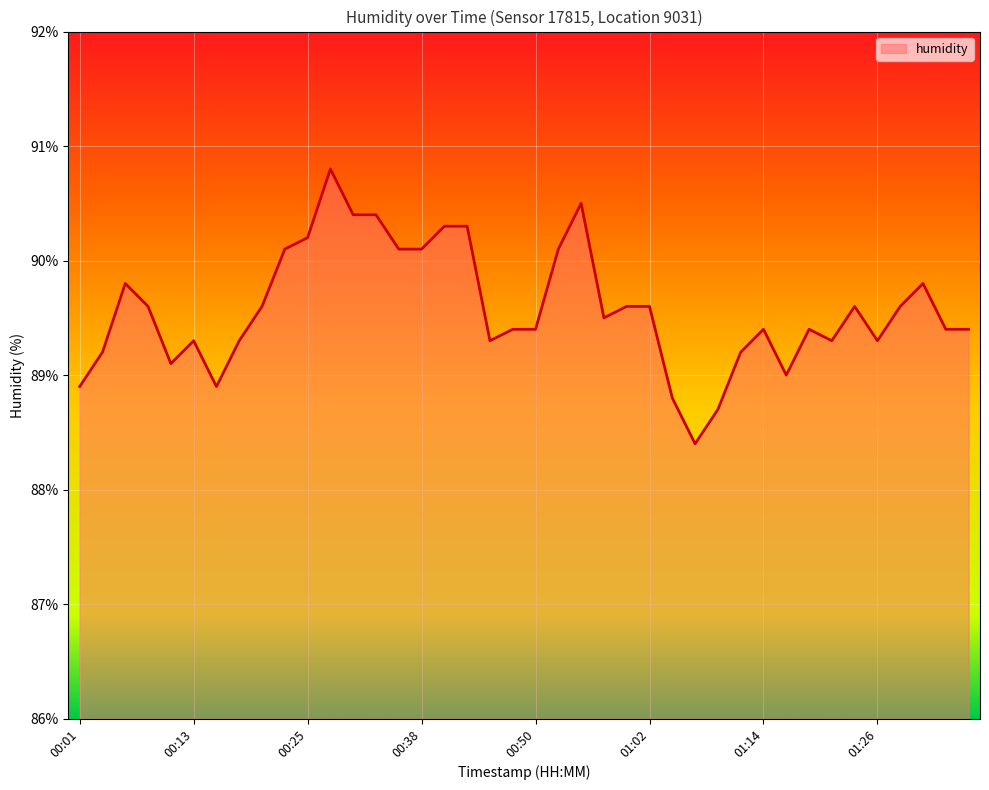

What is the minimum value shown in the chart?

88.4